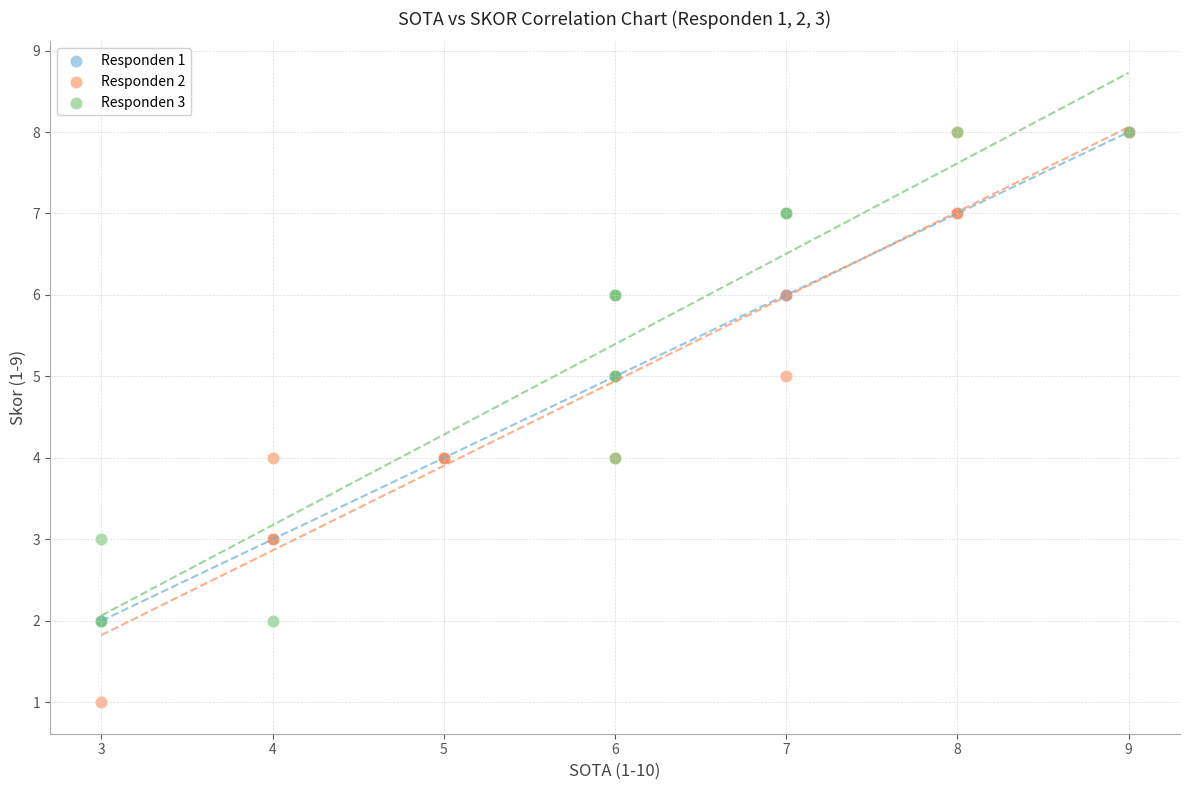

Which series contains the lowest Y value?

Responden 2